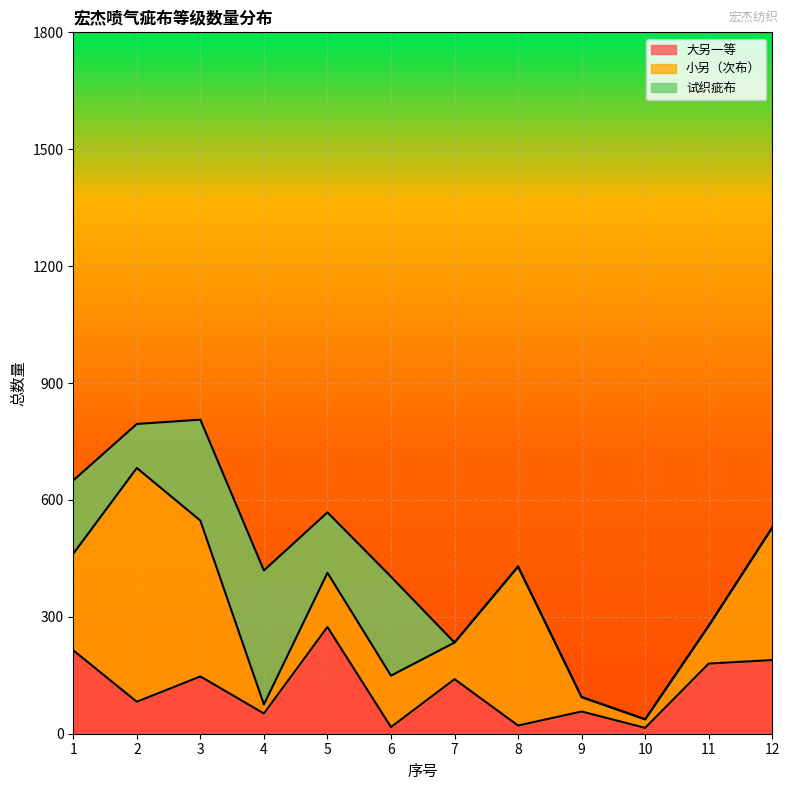

What is the sum of the 大另一等 values at 1 and 12?

403